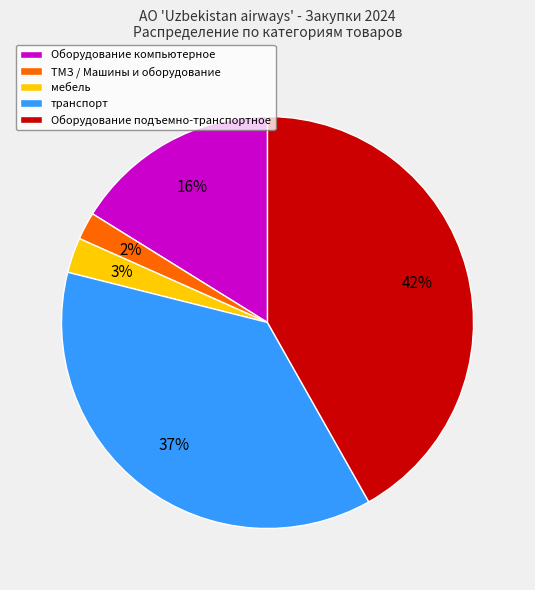

Which has a higher value, Оборудование подъемно-транспортное or мебель?

Оборудование подъемно-транспортное